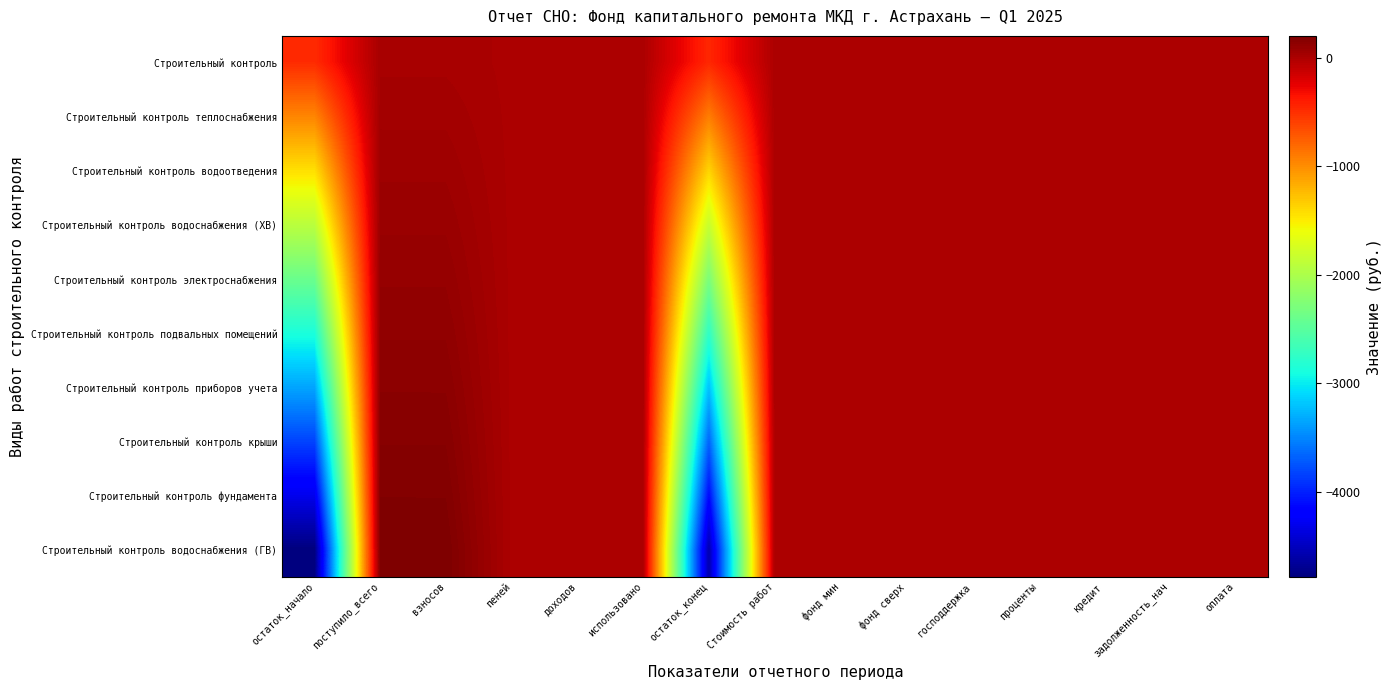

Which series has the largest range (max minus min)?

Строительный контроль водоснабжения (ГВ)